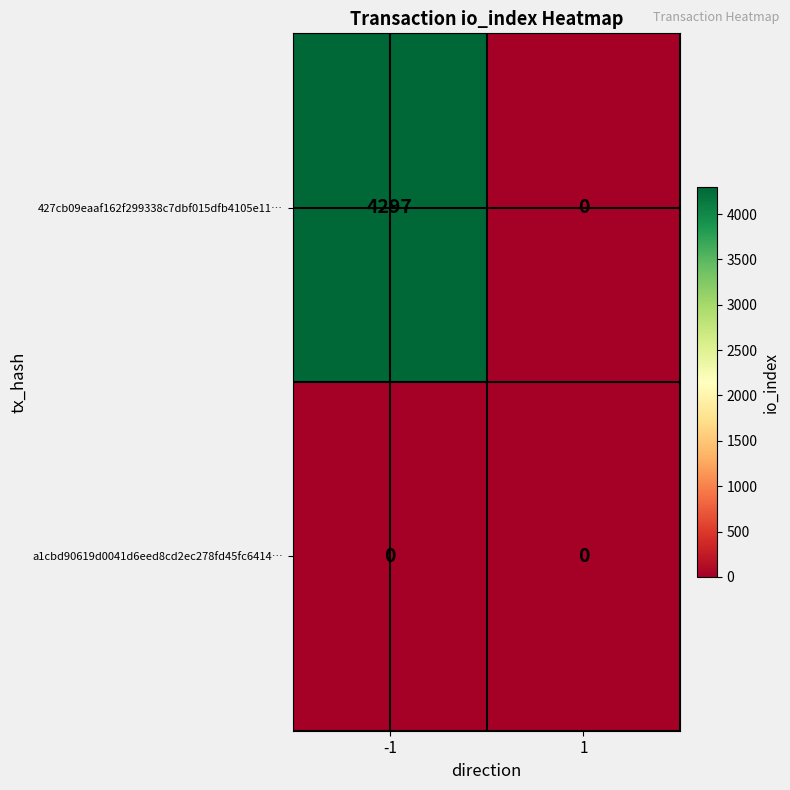

How many positive values does the 427cb09eaaf162f299338c7dbf015dfb4105e11… series have?

1